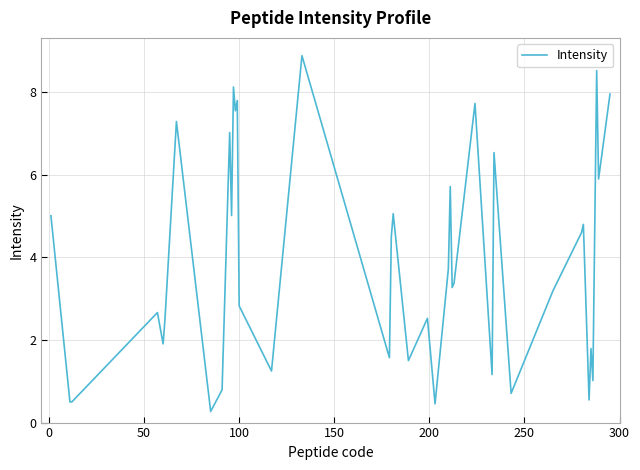

What is the smallest value displayed?

0.3